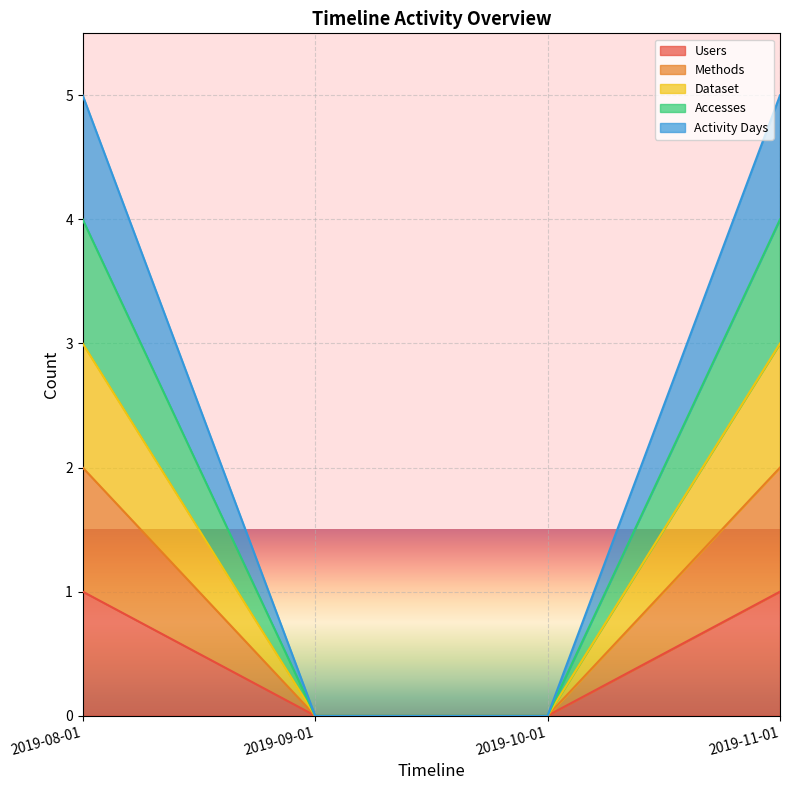

Rank the series by their average value, from highest to lowest.

Activity Days, Accesses, Dataset, Methods, Users